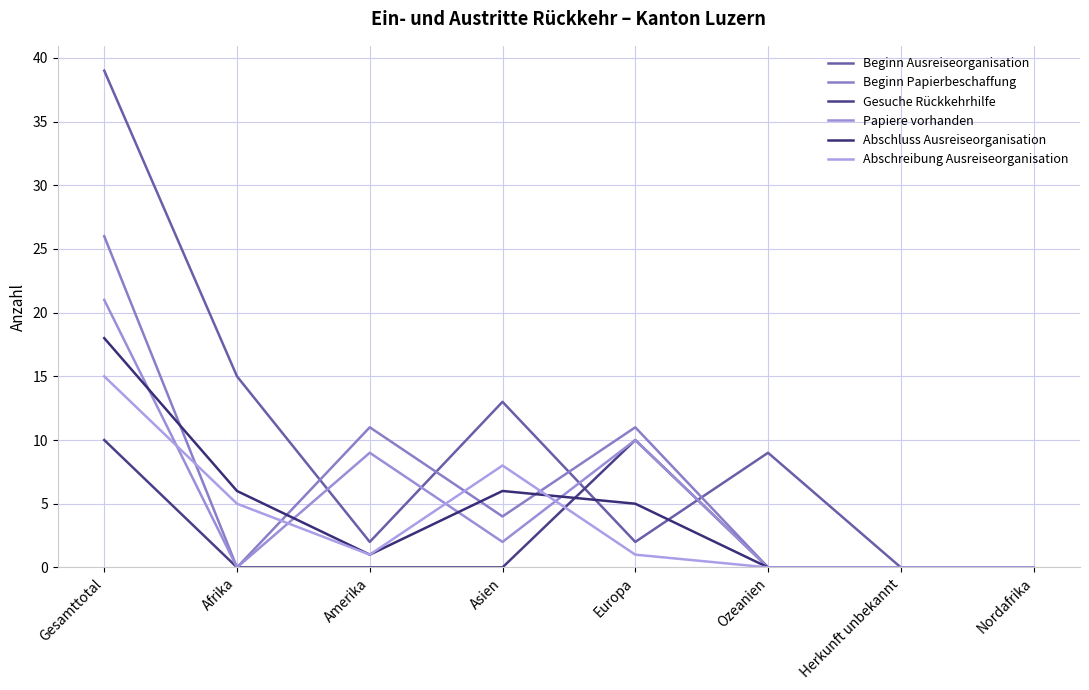

What is the difference between the highest and lowest values at Ozeanien?

9